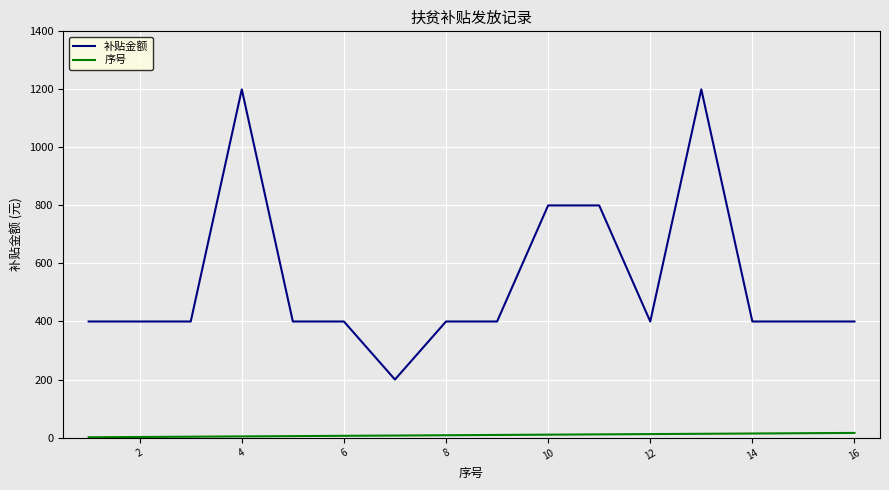

Which series has the largest total across all categories?

补贴金额